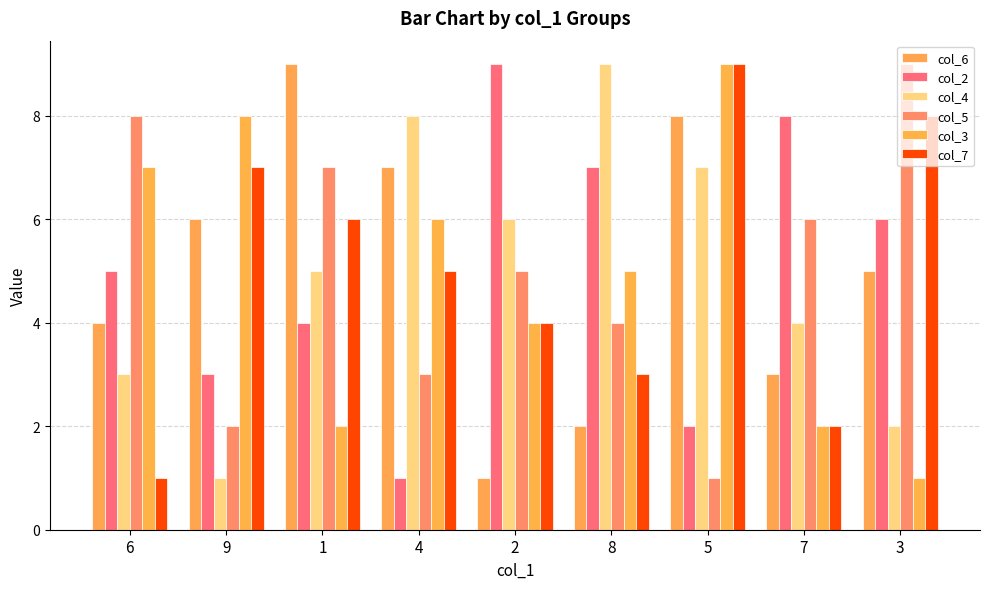

Between 6 and 1, which is larger?

1